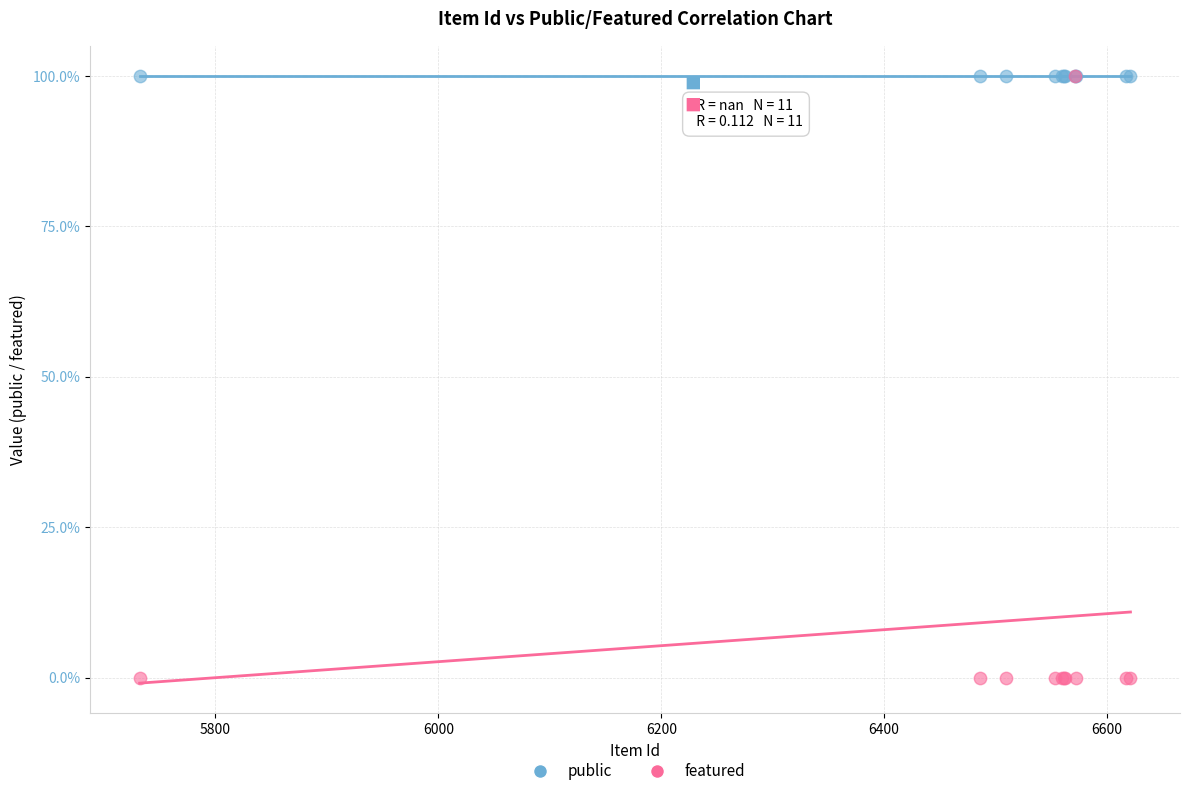

What are all the series names shown in the legend?

public, featured